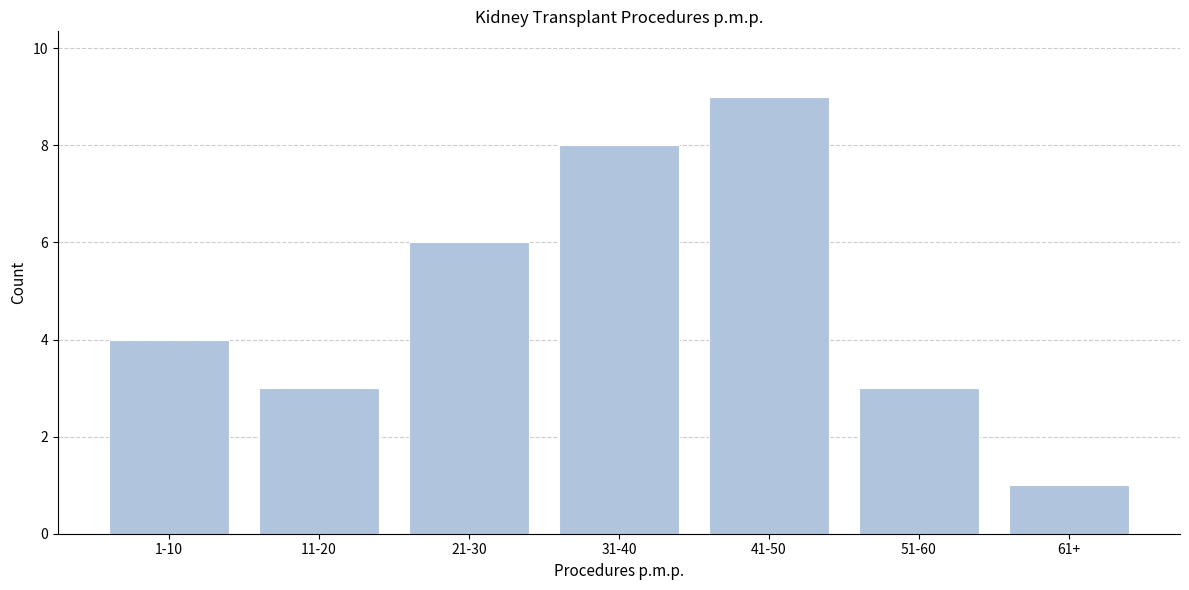

Reading right to left, extract all data points from this chart.

61+=1	51-60=3	41-50=9	31-40=8	21-30=6	11-20=3	1-10=4